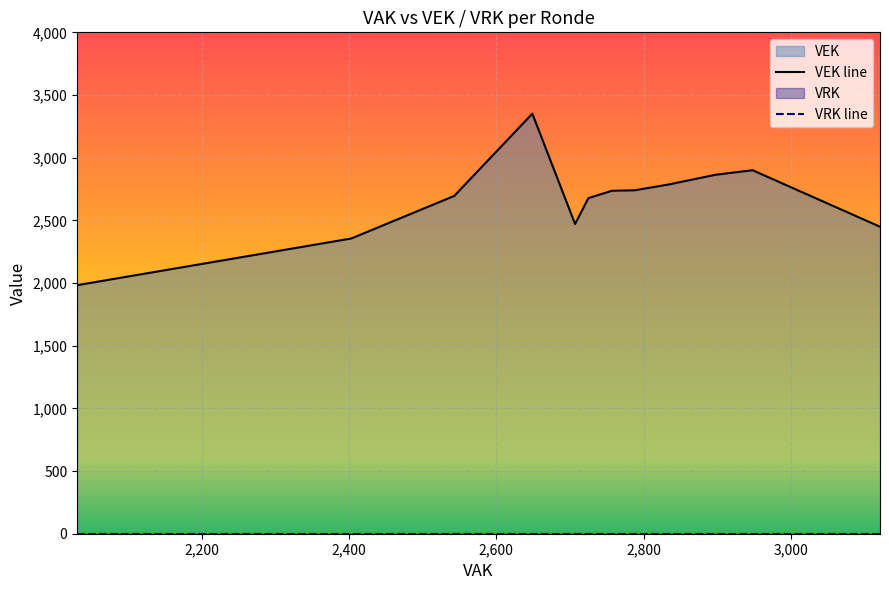

List the series in order of their overall mean, lowest first.

VRK, VEK